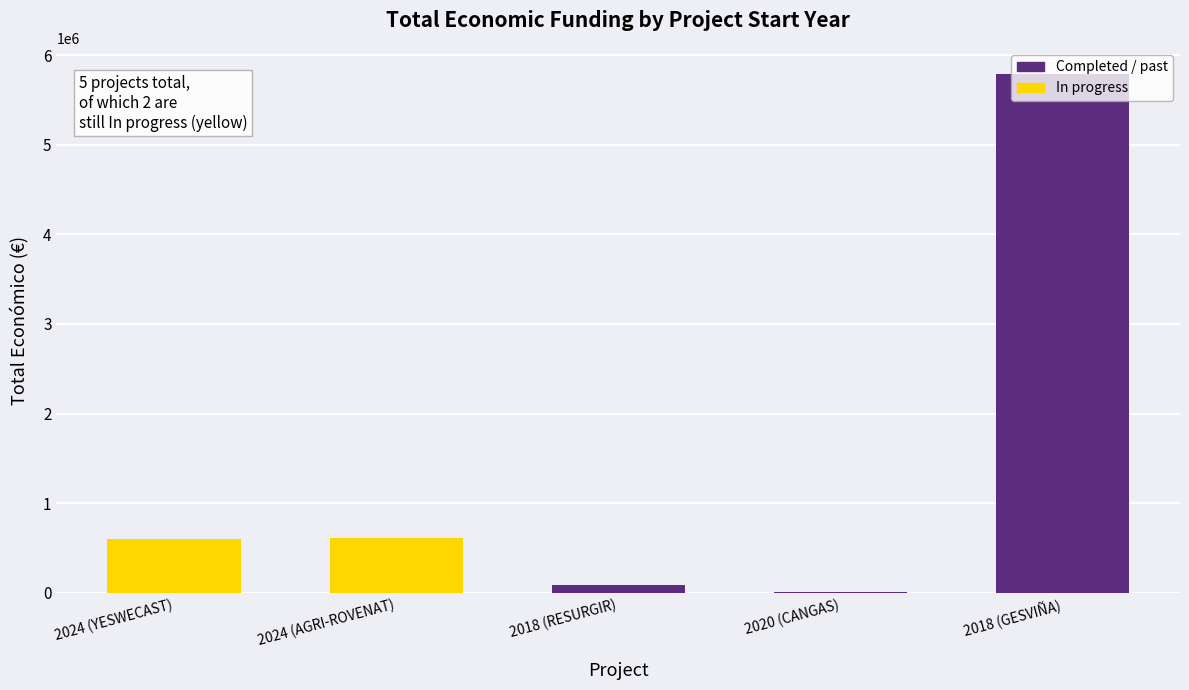

Count the number of data series in this chart.

1